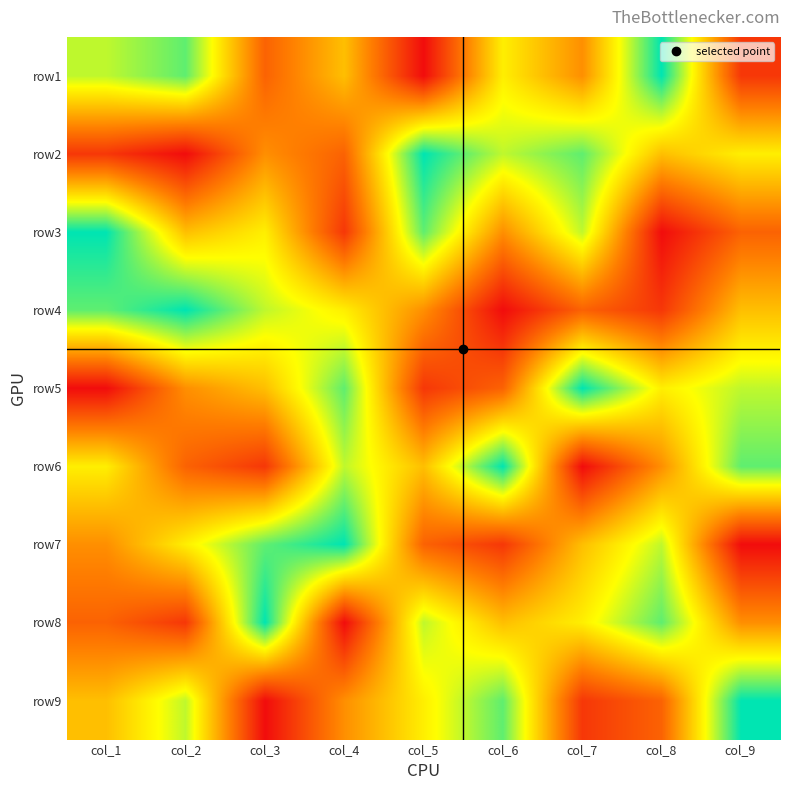

Reading left to right, extract all data points from this chart.

row1: col_1=7	col_2=8	col_3=3	col_4=5	col_5=1	col_6=6	col_7=4	col_8=9	col_9=2
row2: col_1=2	col_2=1	col_3=4	col_4=3	col_5=9	col_6=7	col_7=8	col_8=5	col_9=6
row3: col_1=9	col_2=5	col_3=6	col_4=2	col_5=8	col_6=4	col_7=7	col_8=1	col_9=3
row4: col_1=8	col_2=9	col_3=7	col_4=6	col_5=4	col_6=1	col_7=3	col_8=2	col_9=5
row5: col_1=1	col_2=4	col_3=5	col_4=8	col_5=2	col_6=3	col_7=9	col_8=6	col_9=7
row6: col_1=6	col_2=3	col_3=2	col_4=7	col_5=5	col_6=9	col_7=1	col_8=4	col_9=8
row7: col_1=4	col_2=6	col_3=8	col_4=9	col_5=3	col_6=2	col_7=5	col_8=7	col_9=1
row8: col_1=3	col_2=2	col_3=9	col_4=1	col_5=7	col_6=5	col_7=6	col_8=8	col_9=4
row9: col_1=5	col_2=7	col_3=1	col_4=4	col_5=6	col_6=8	col_7=2	col_8=3	col_9=9